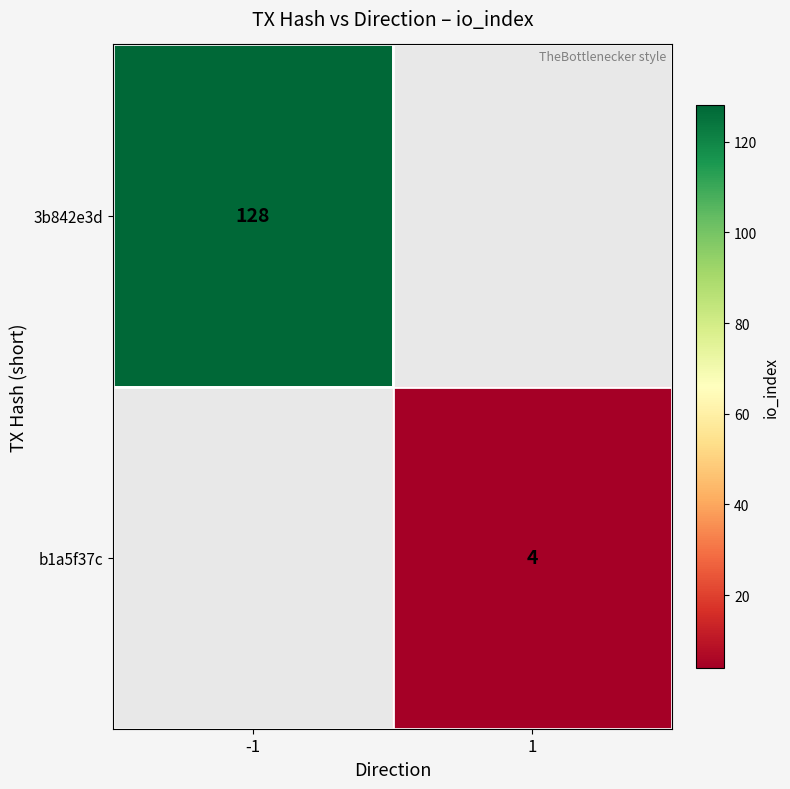

Which label corresponds to the smallest value in the chart?

1